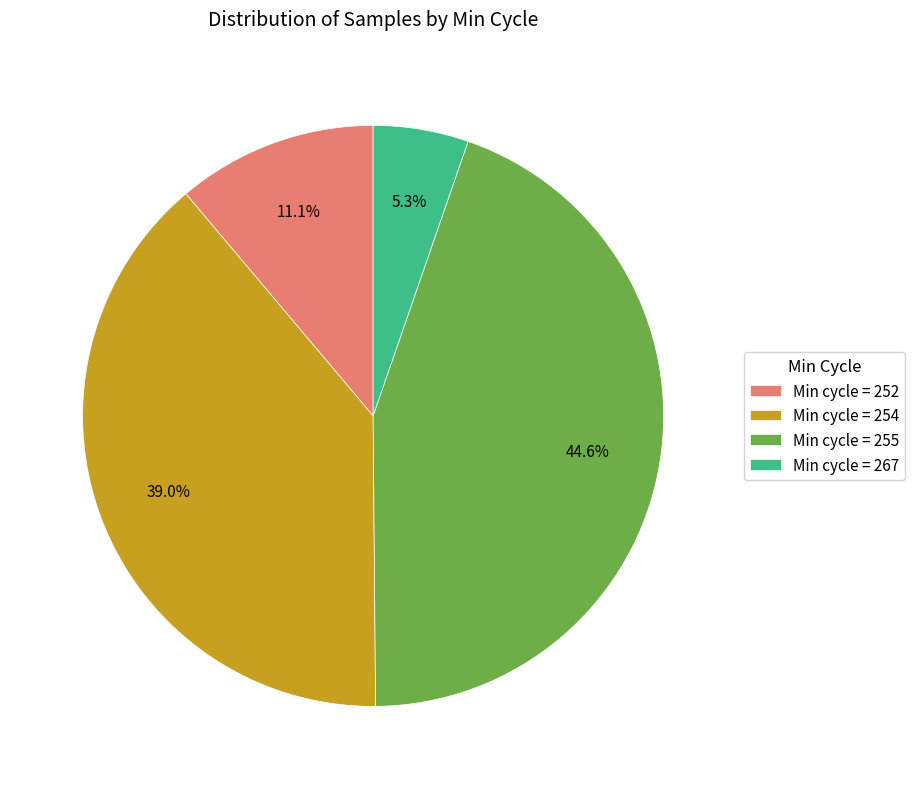

How much of the chart is everything except Min cycle = 254?

61.0%